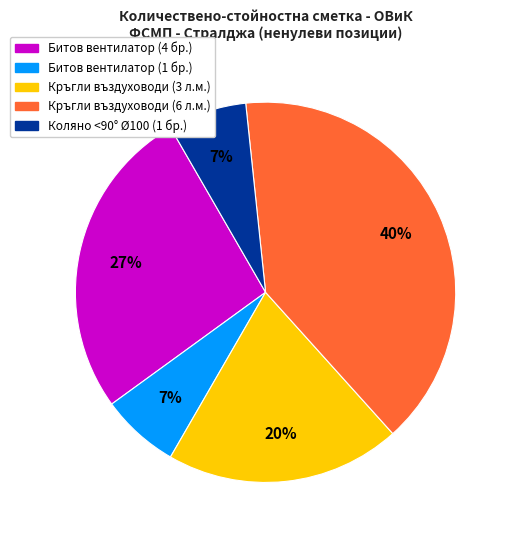

Is there a majority slice in this chart?

No